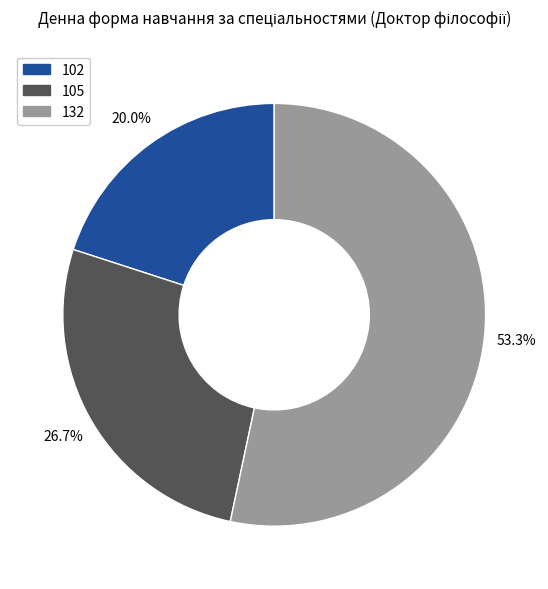

To the nearest percent, what percentage of the pie is 102?

20%